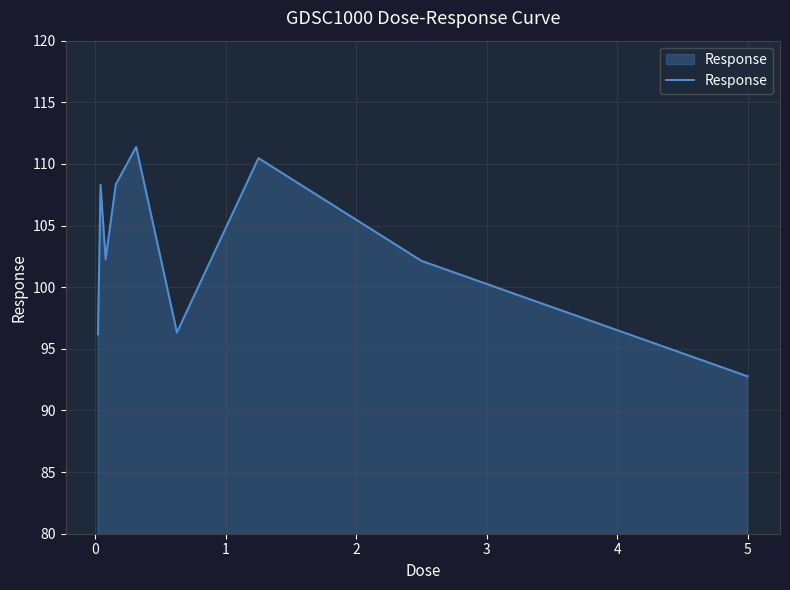

What is the minimum value shown in the chart?

92.8